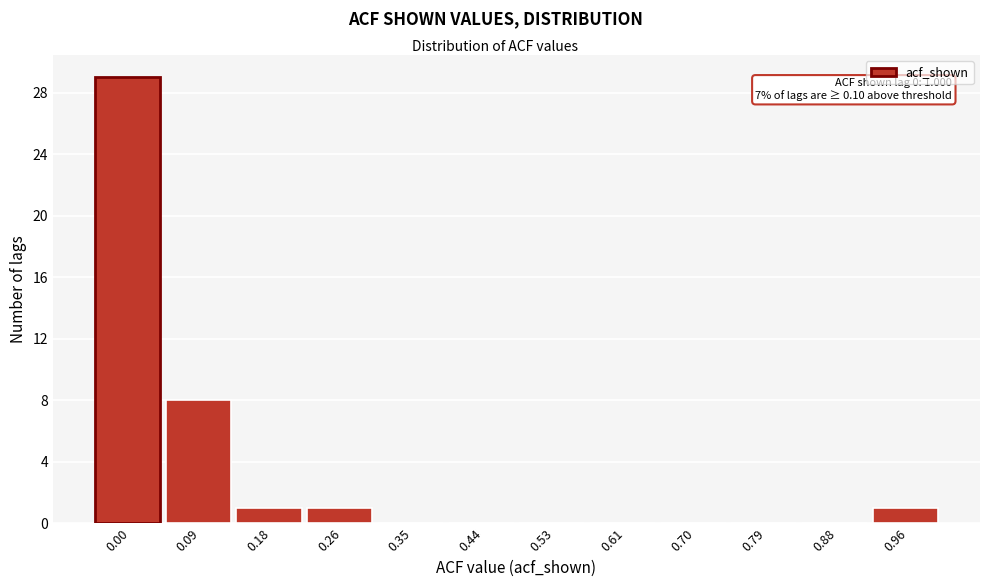

Reading right to left, transcribe all the data shown in this chart.

0.96=1	0.88=0	0.79=0	0.70=0	0.61=0	0.53=0	0.44=0	0.35=0	0.26=1	0.18=1	0.09=8	0.00=29